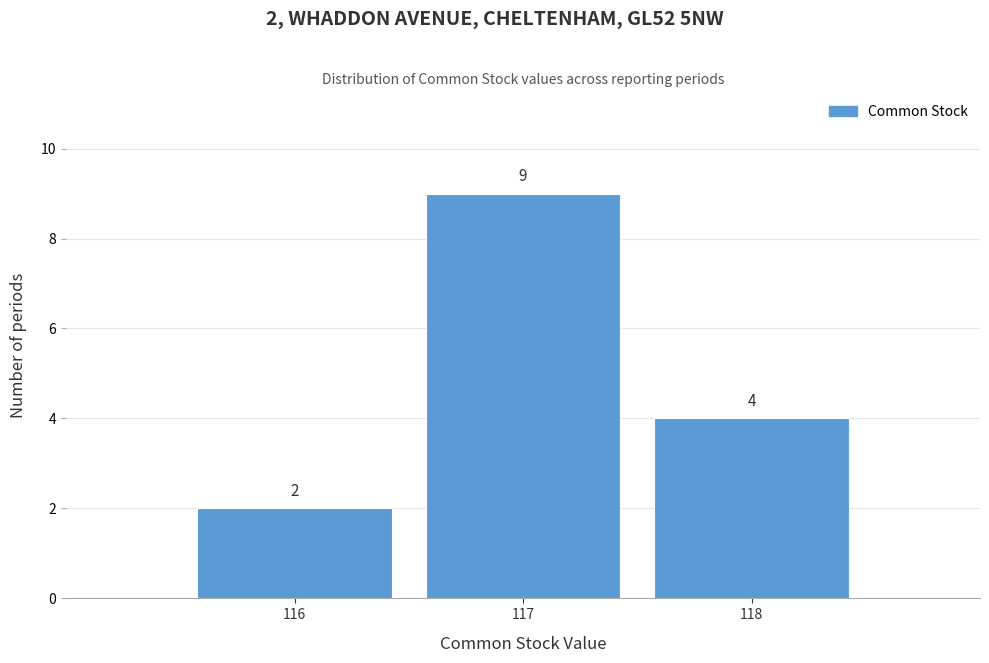

Over which range of the x-axis is the bar tallest?

116.5 to 117.5